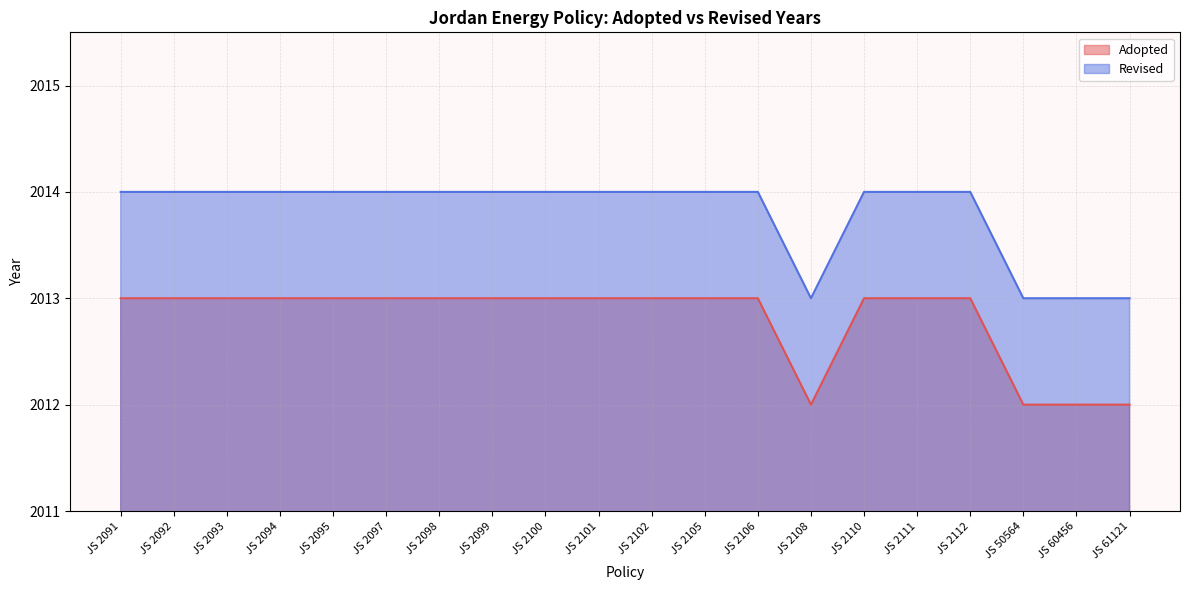

What is the difference between the maximum and minimum values in the Revised series?

1